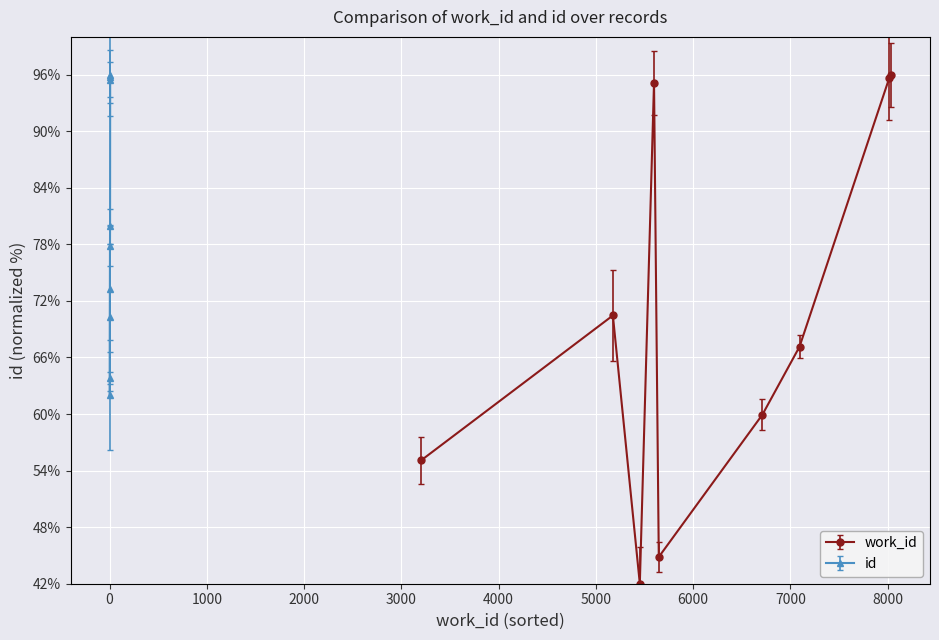

What is the value of the id point at the 8th from the left?

95.8